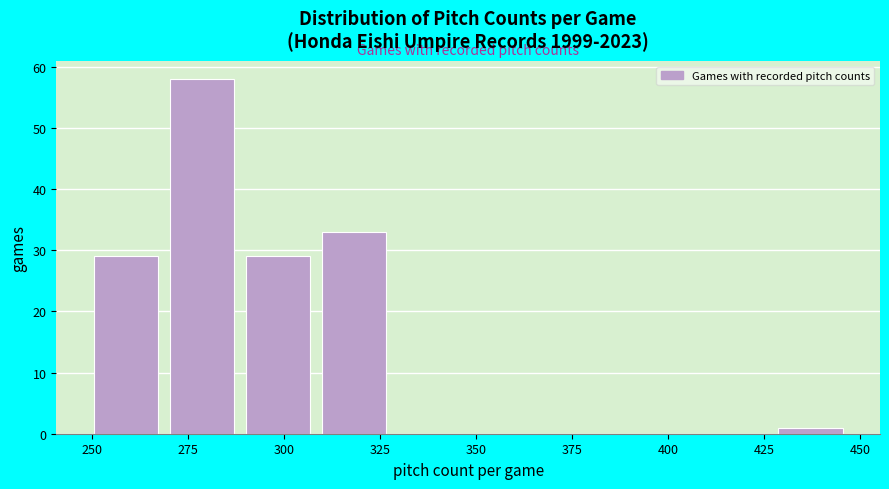

Around what value on the x-axis is the tallest bar? Give the approximate position of its centre, as read against the axis.

280